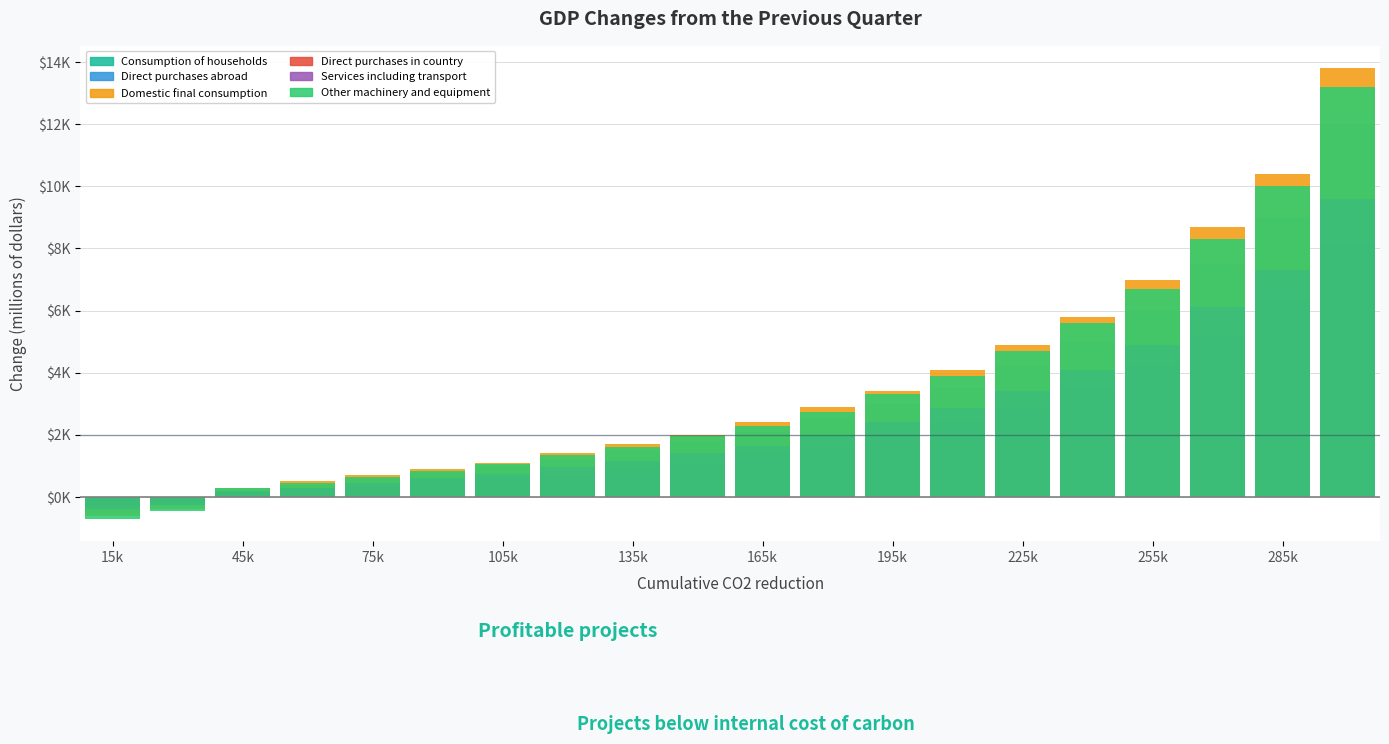

Count the number of data series in this chart.

6